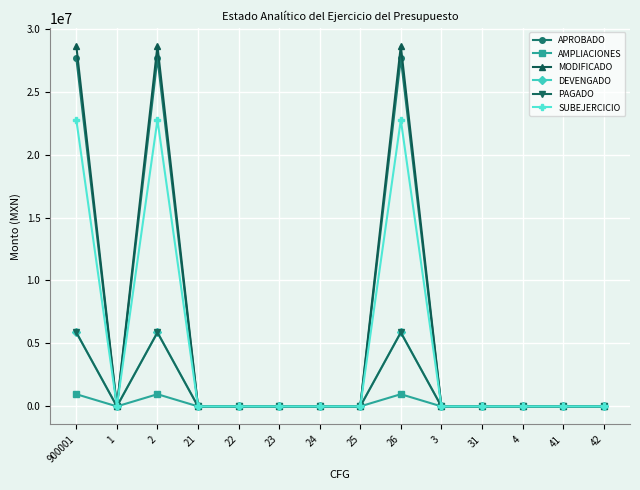

Which category has the lowest value in the APROBADO series?

1